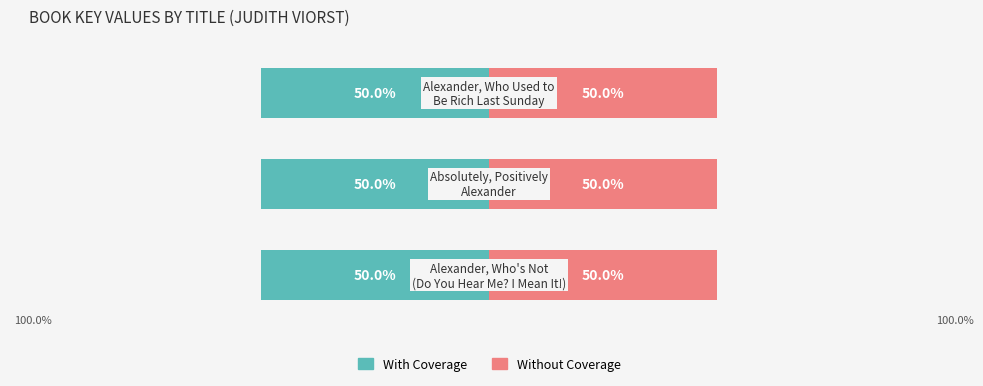

How many data points does each series have?

3